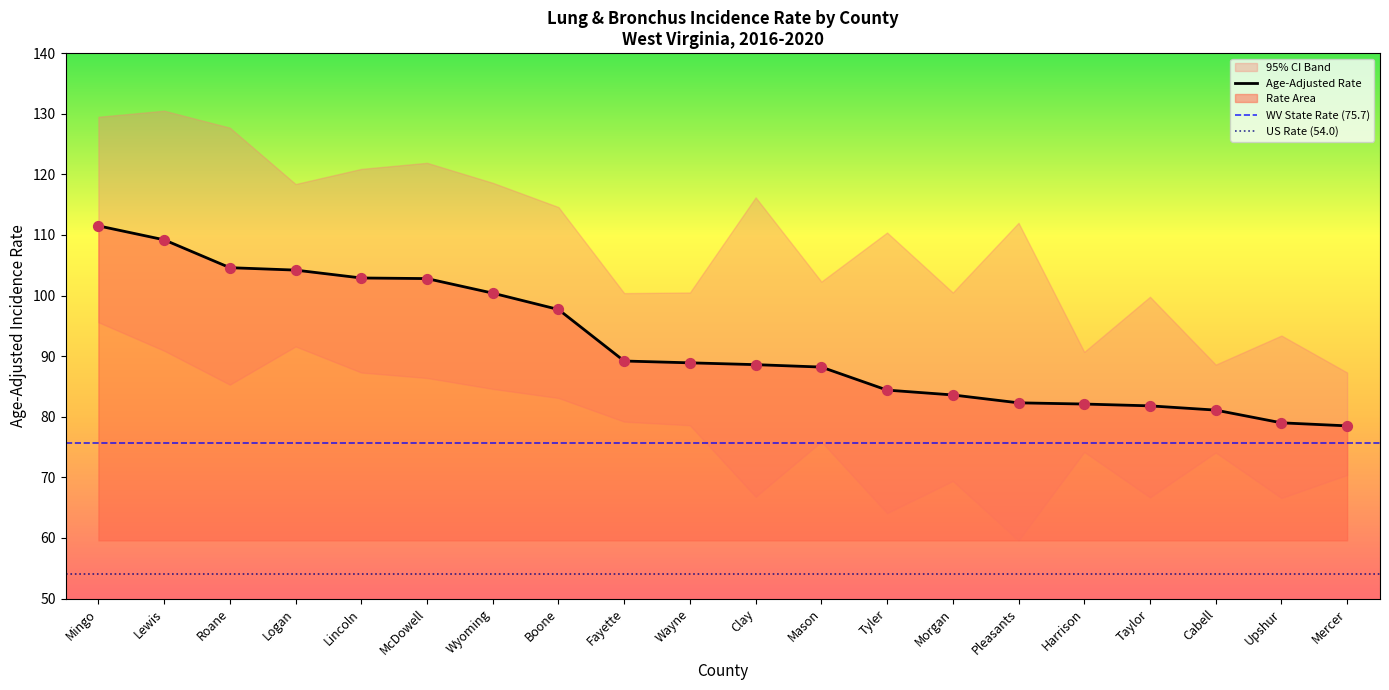

At how many categories does at least one series exceed 92?

17